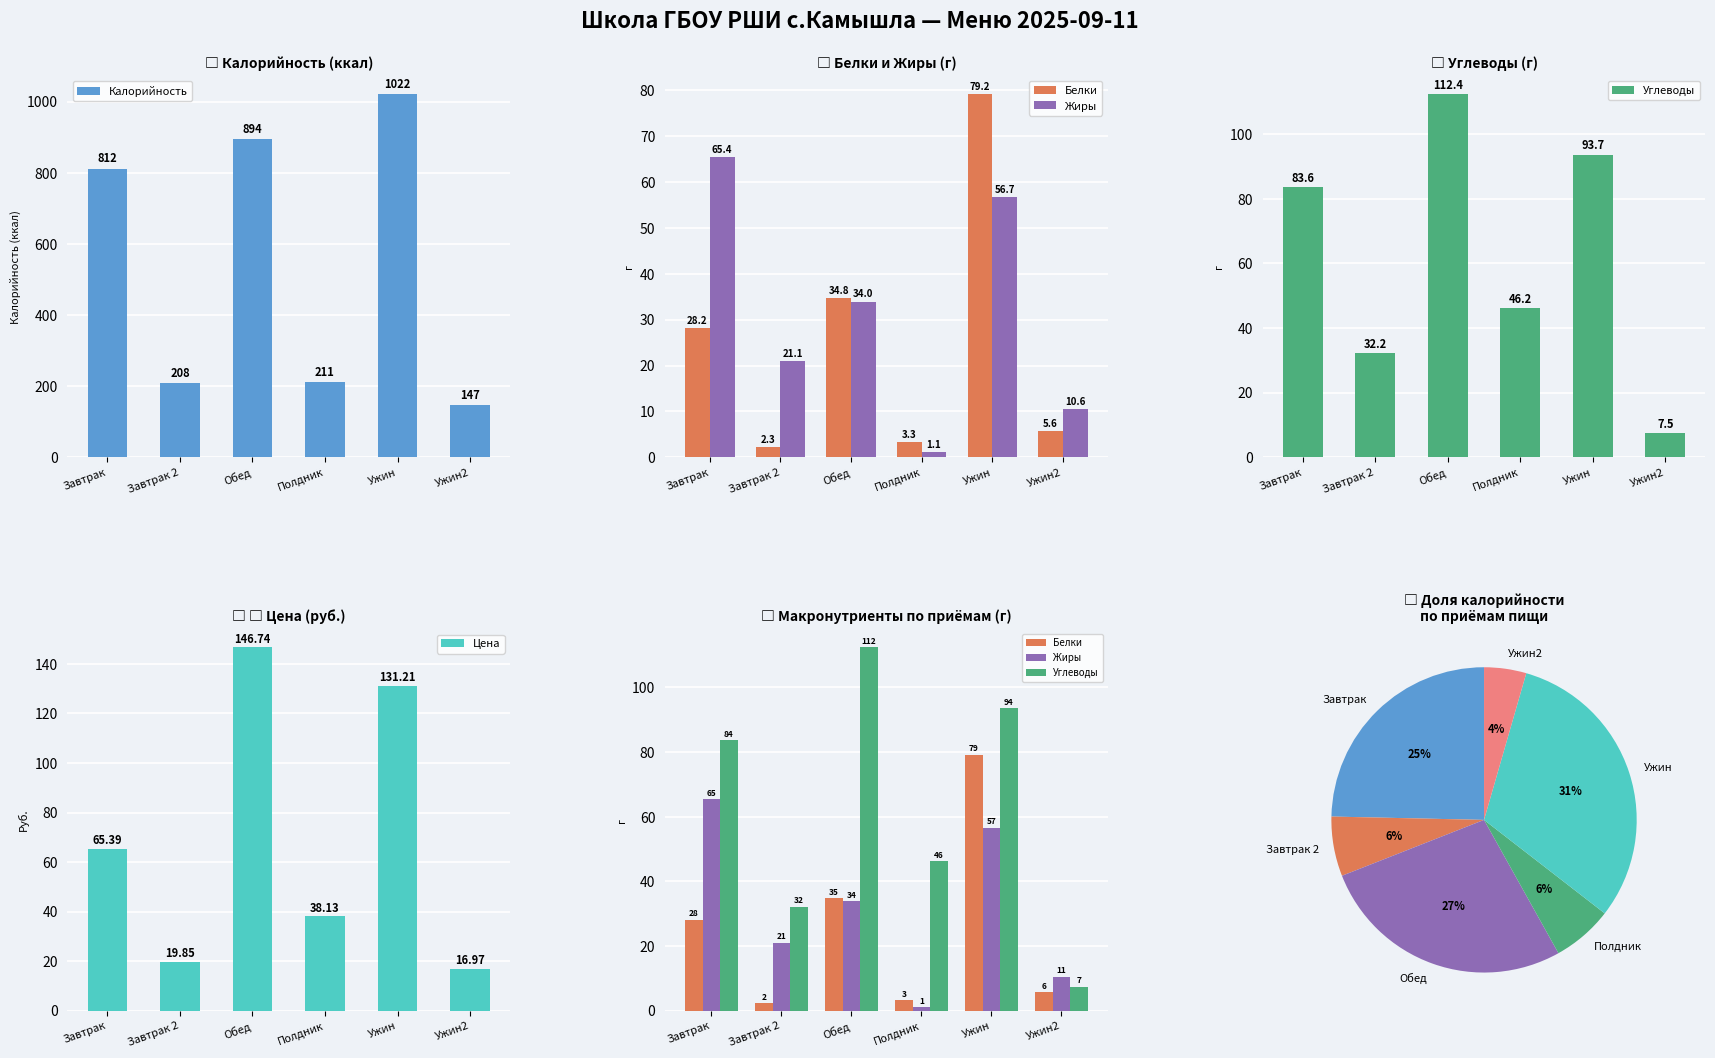

How many data points in Цена are less than 65?

3